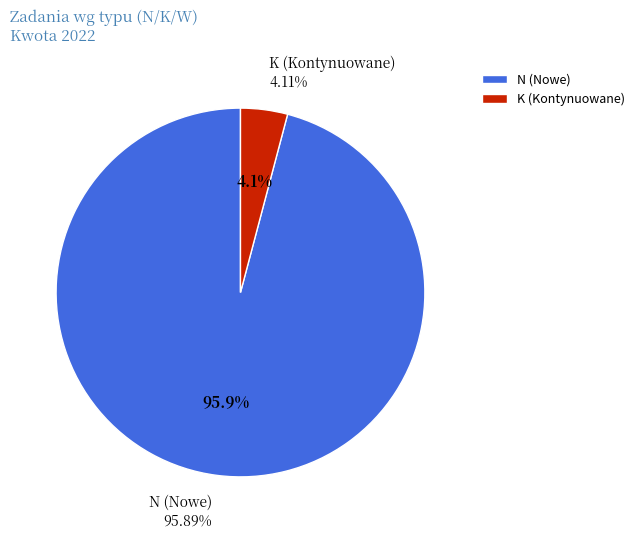

What is the largest slice in the pie chart?

N